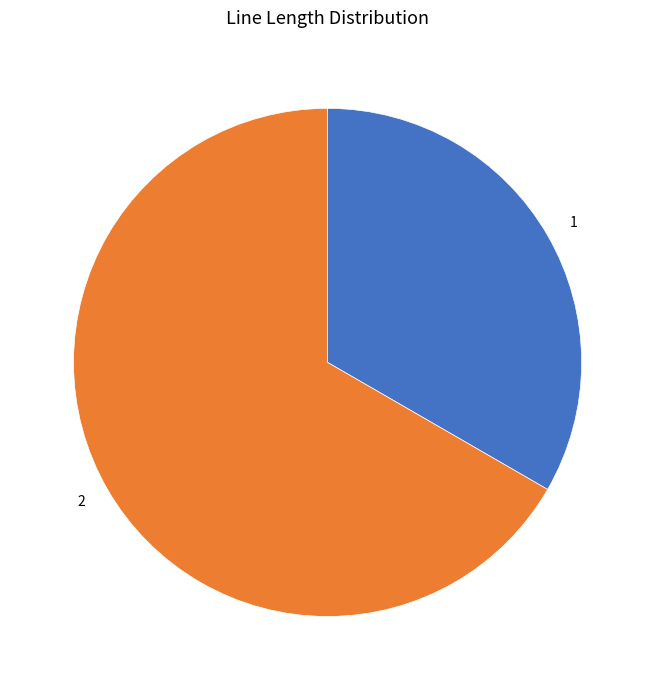

Is 1 the majority of the pie?

No